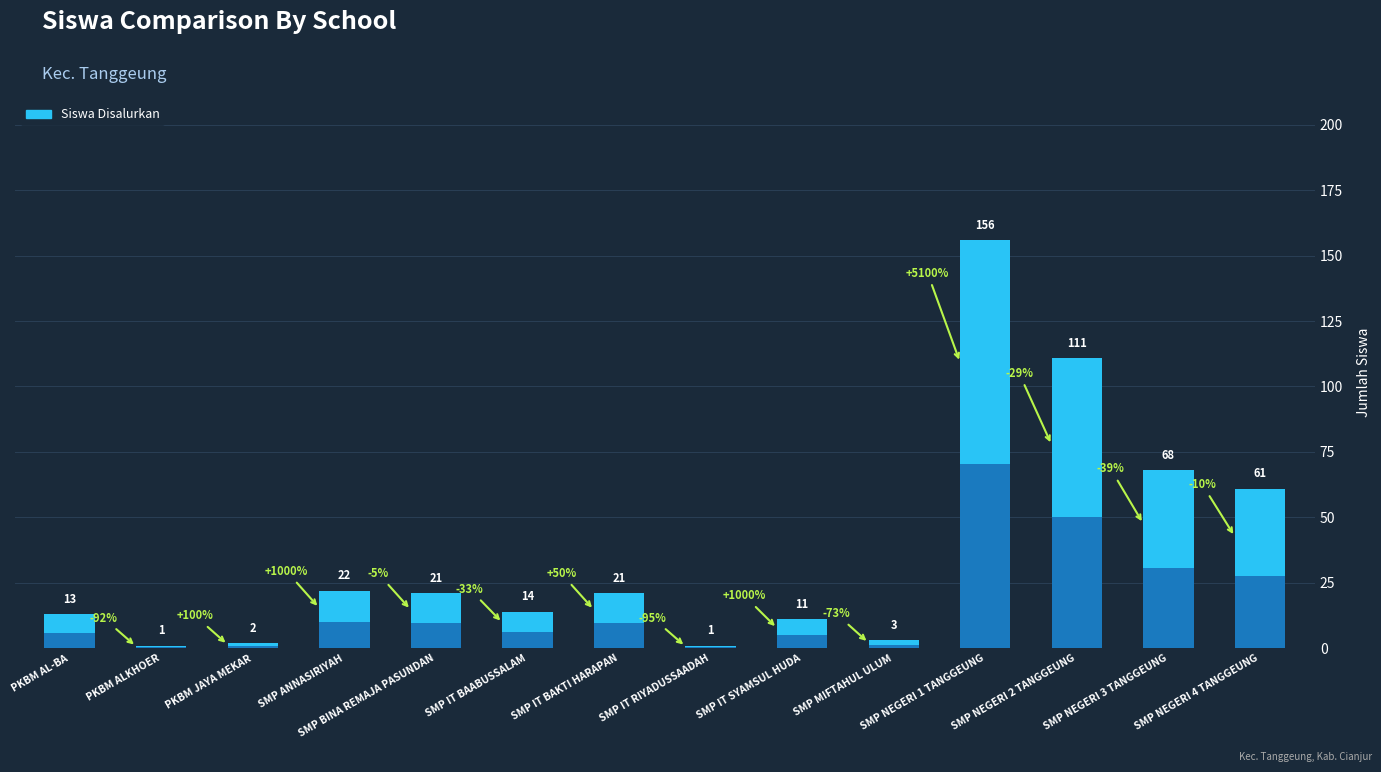

What is the average value?

36